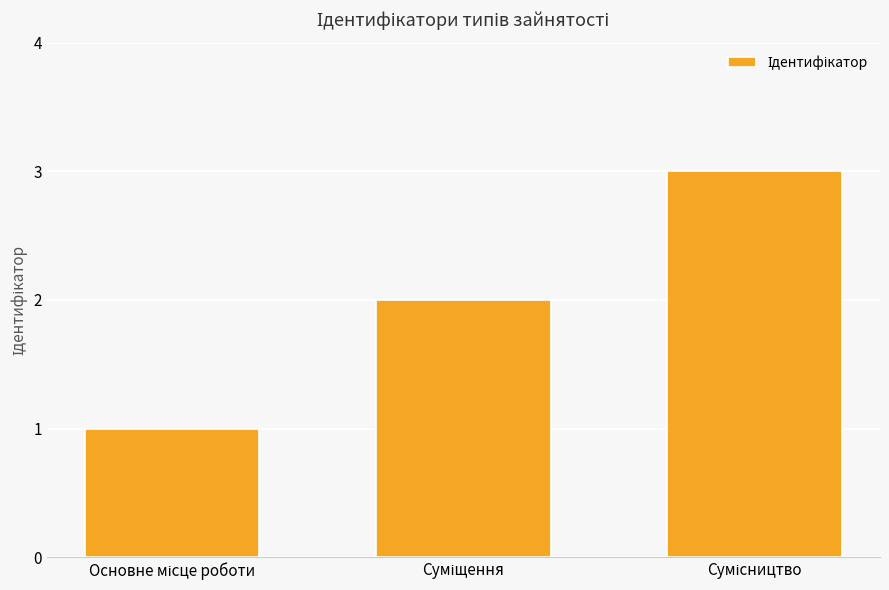

What is the sum of all values?

6